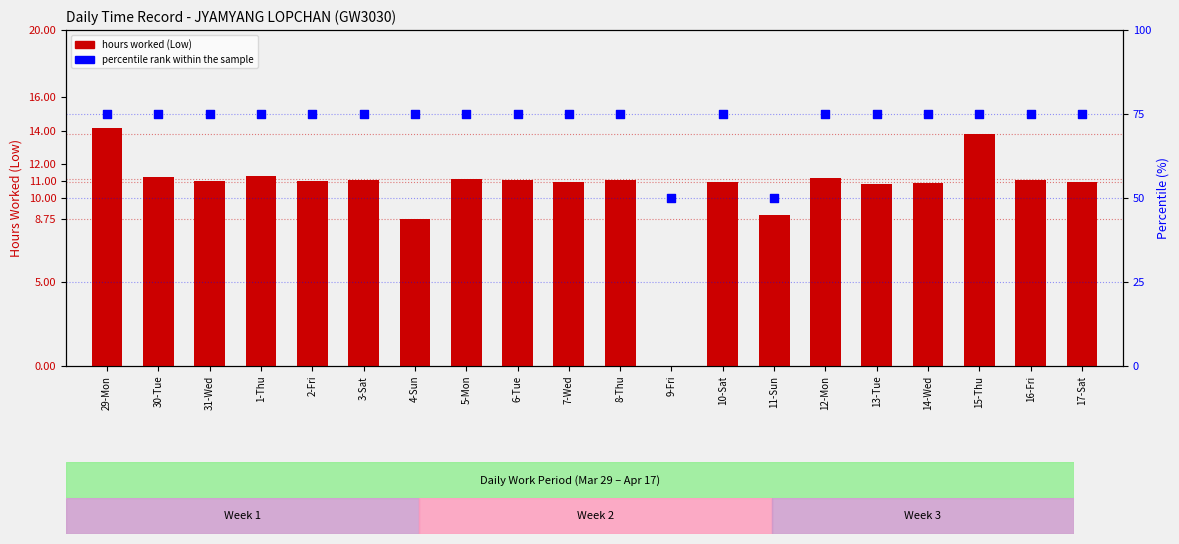

At which category is the sum across all series the highest?

29-Mon